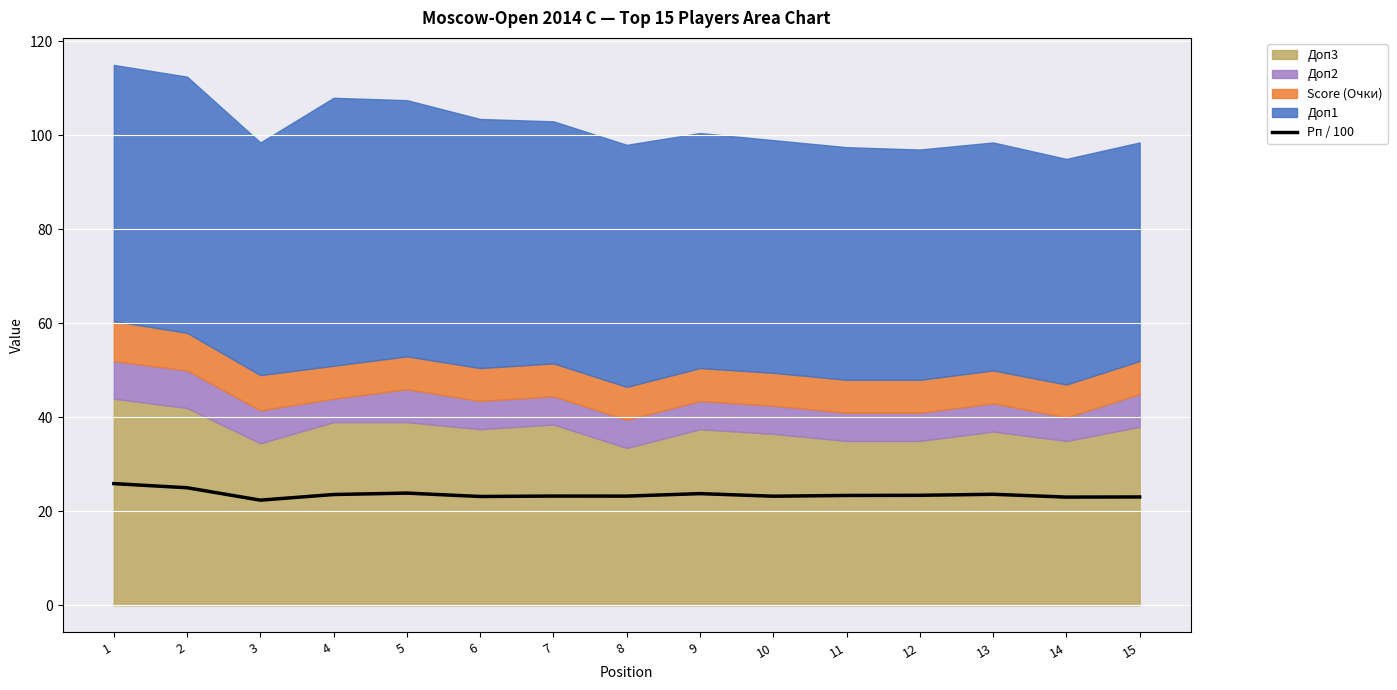

What is the minimum value shown in the chart?

22.4